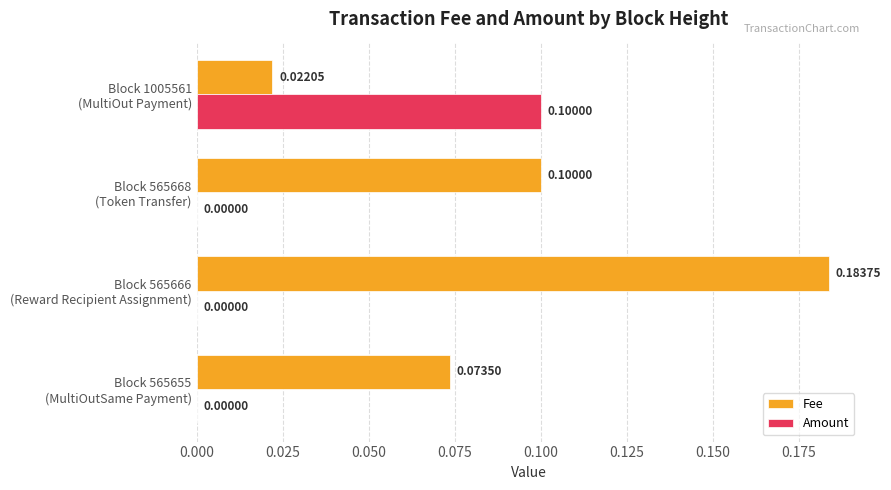

What is the average value of the Fee series?

0.1